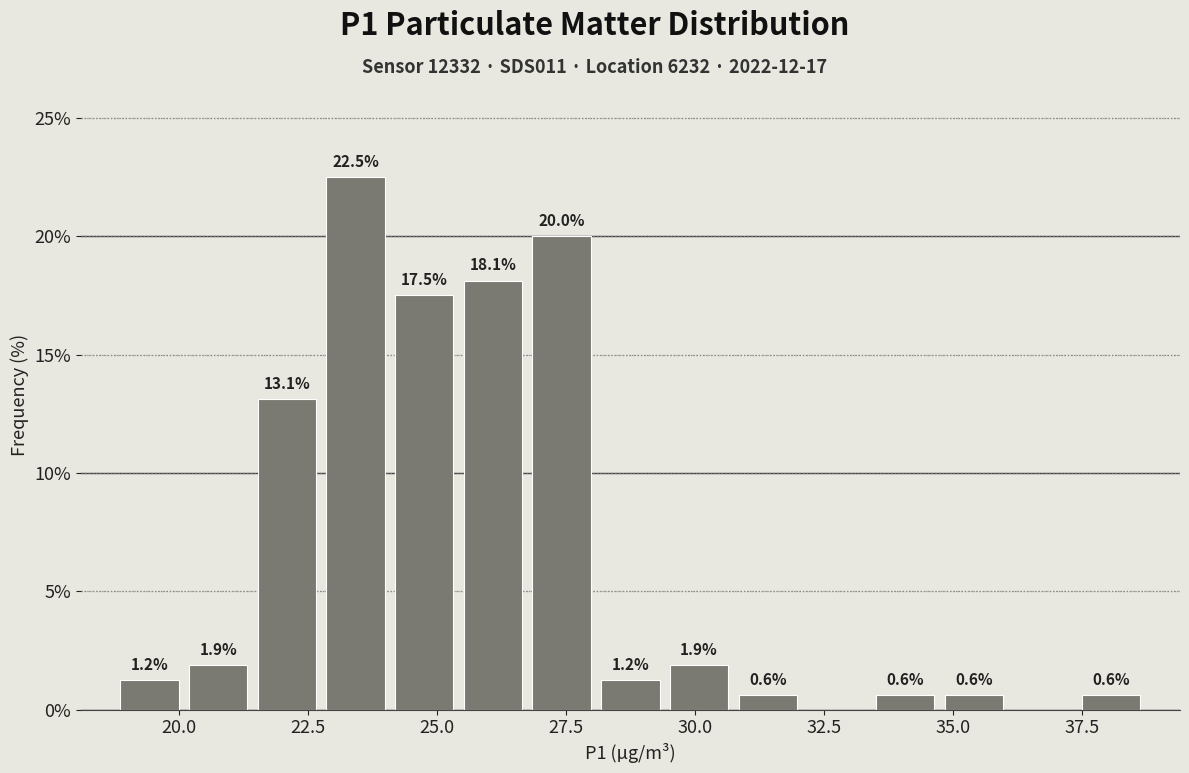

Read against the x-axis, roughly where is the centre of the tallest bar?

23.5